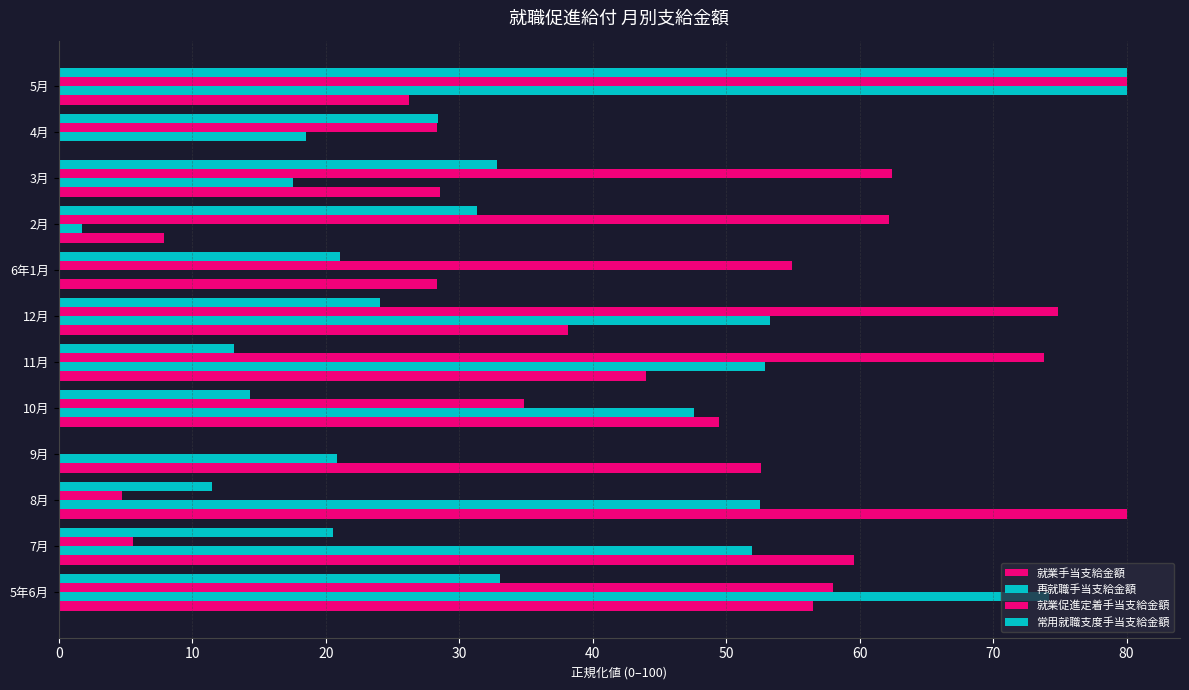

What is the label of the 2nd bar from the right?

4月